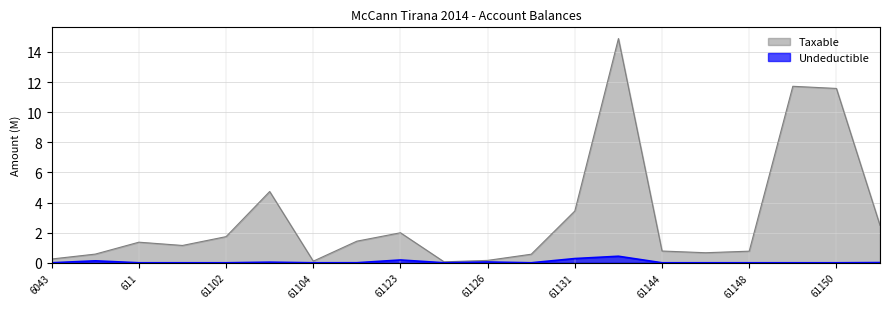

True or false: Taxable and Undeductible intersect in this chart.

False